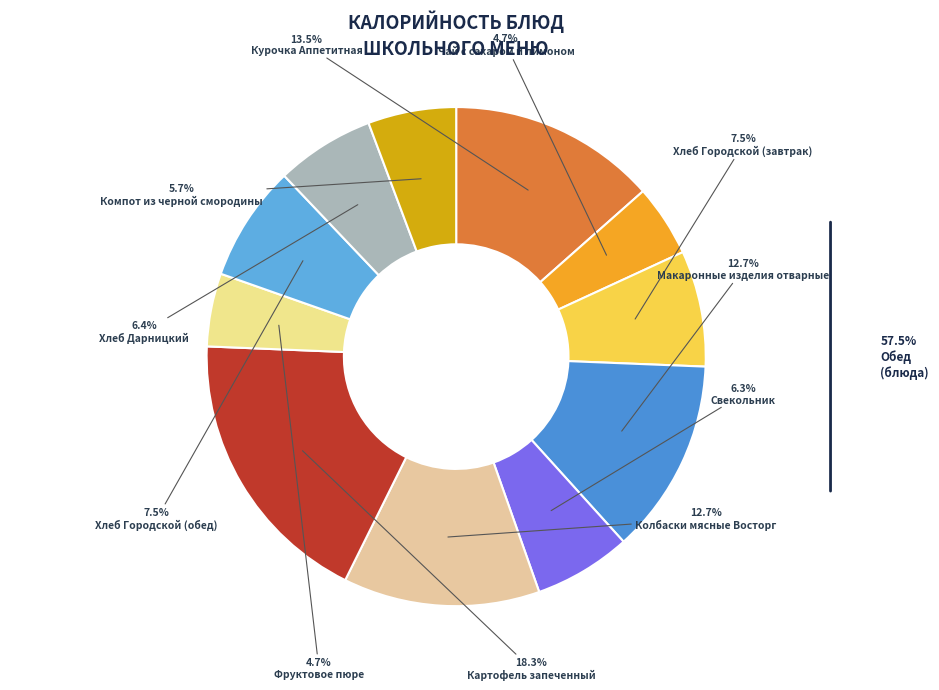

True or false: Картофель запеченный accounts for 18% of the total.

True